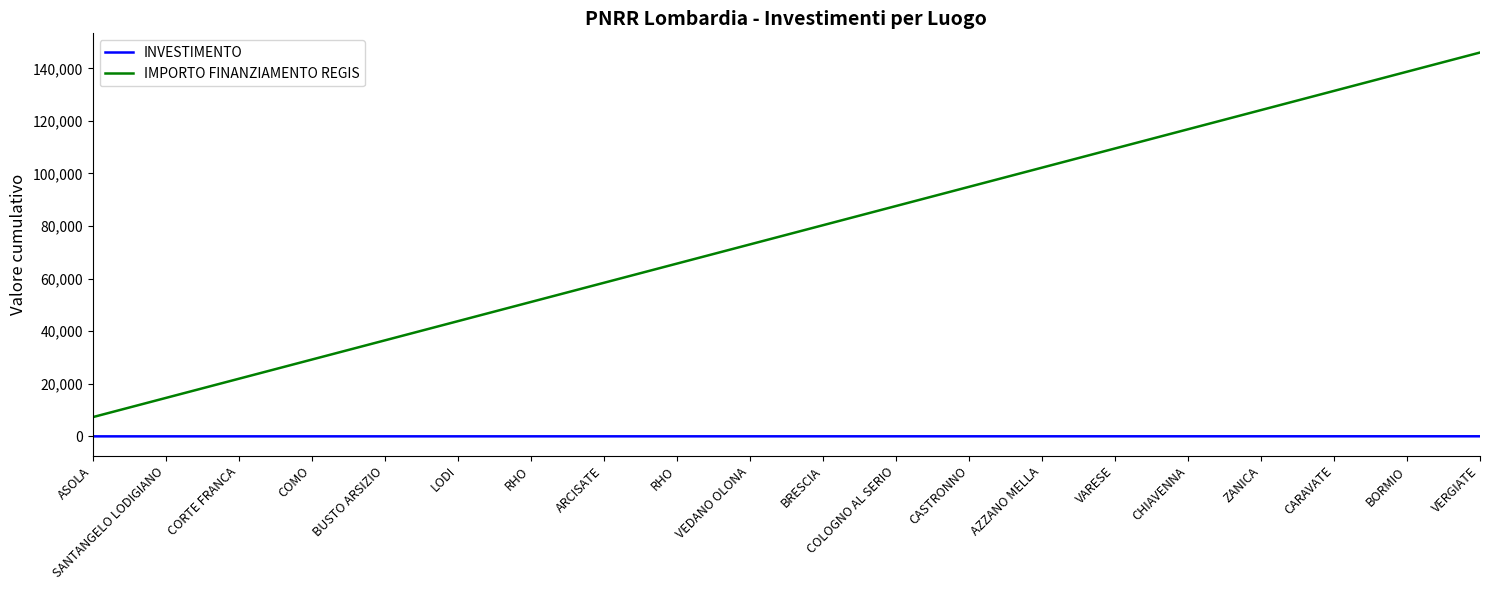

Does the chart have visible grid lines?

No